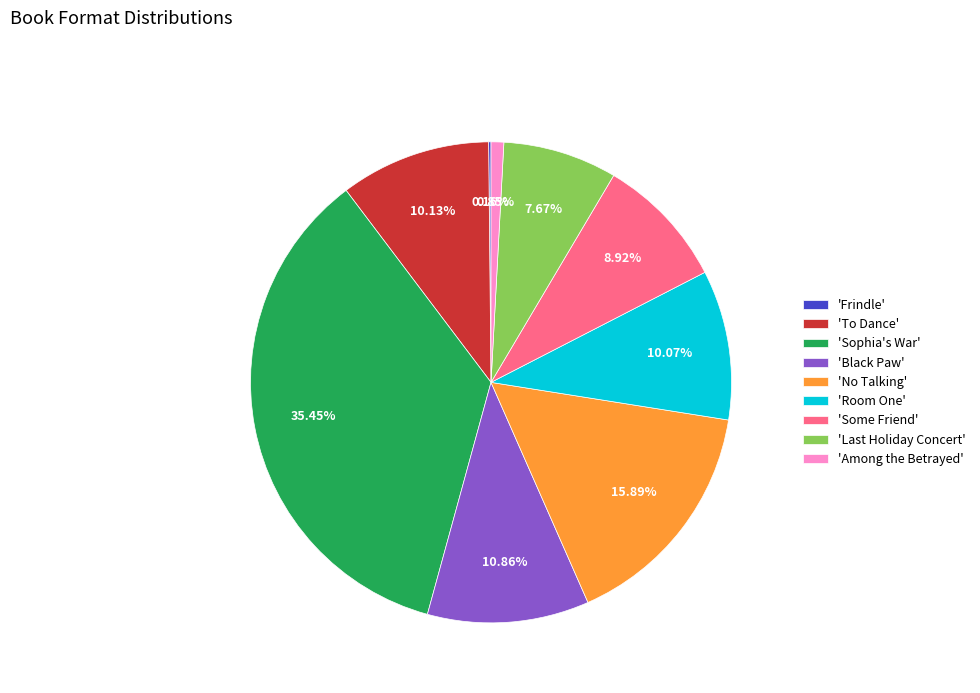

Approximately how many times larger is the value at 'Room One' compared to 'To Dance'?

1.0